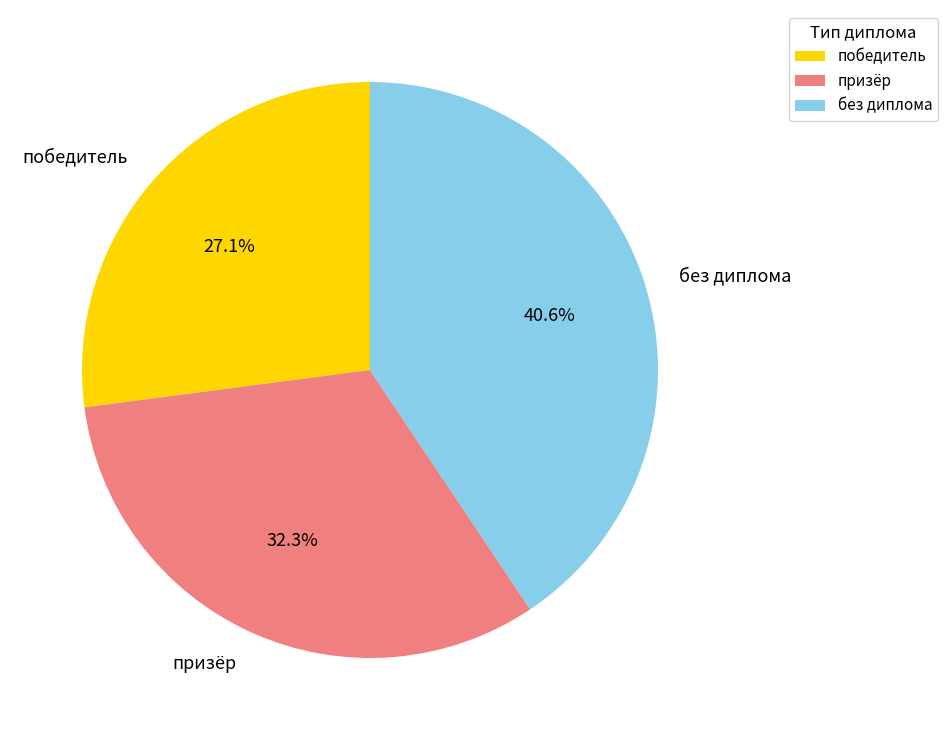

Which has a higher value, победитель or без диплома?

без диплома